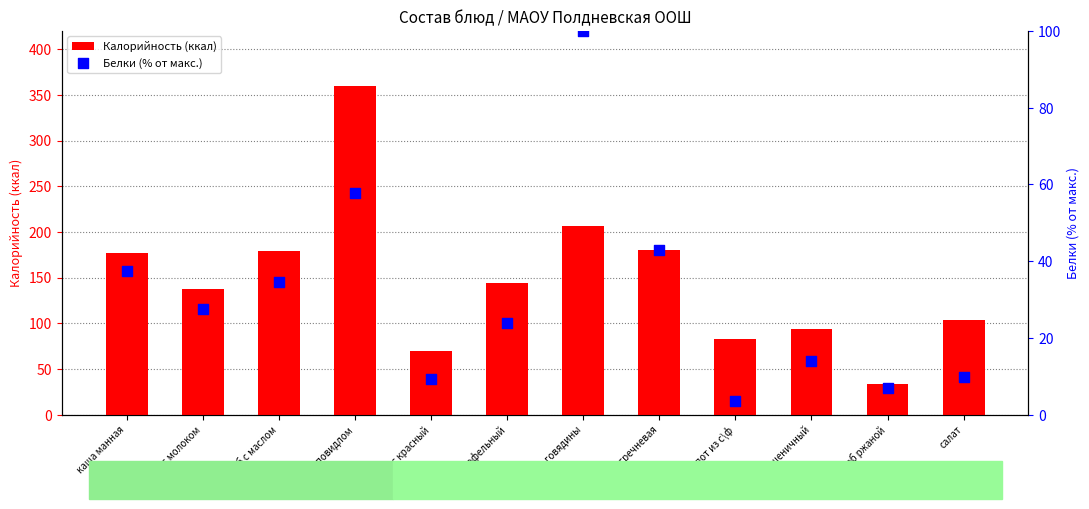

At how many categories does at least one series exceed 19?

12